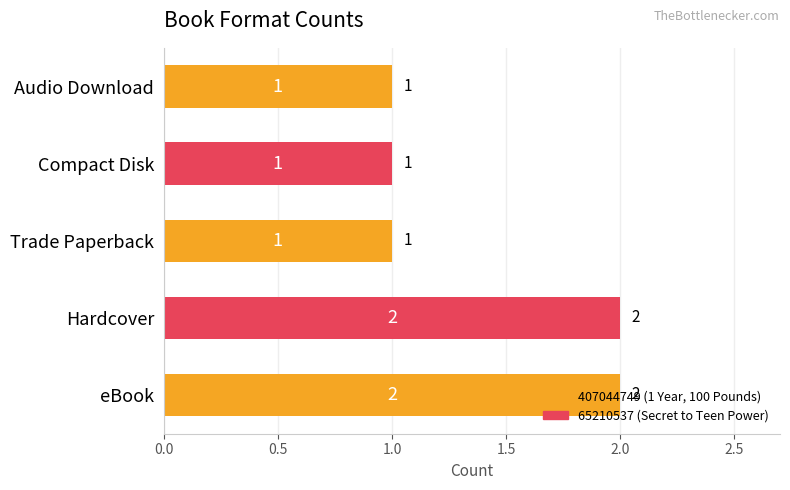

Approximately how many times larger is the value at Hardcover compared to eBook?

1.0